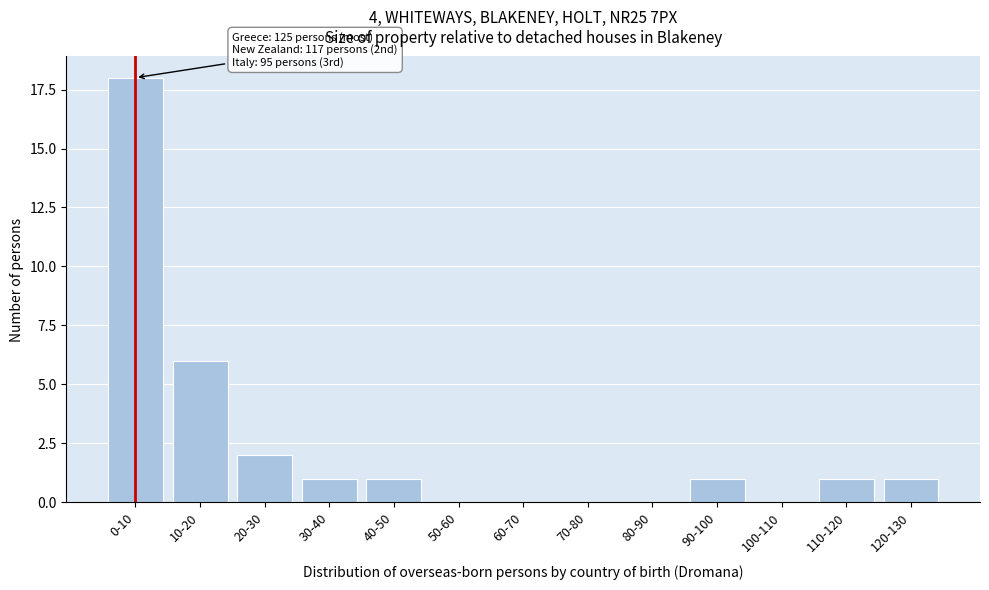

Reading left to right, what are all the values shown in this chart?

0-10=18	10-20=6	20-30=2	30-40=1	40-50=1	50-60=0	60-70=0	70-80=0	80-90=0	90-100=1	100-110=0	110-120=1	120-130=1